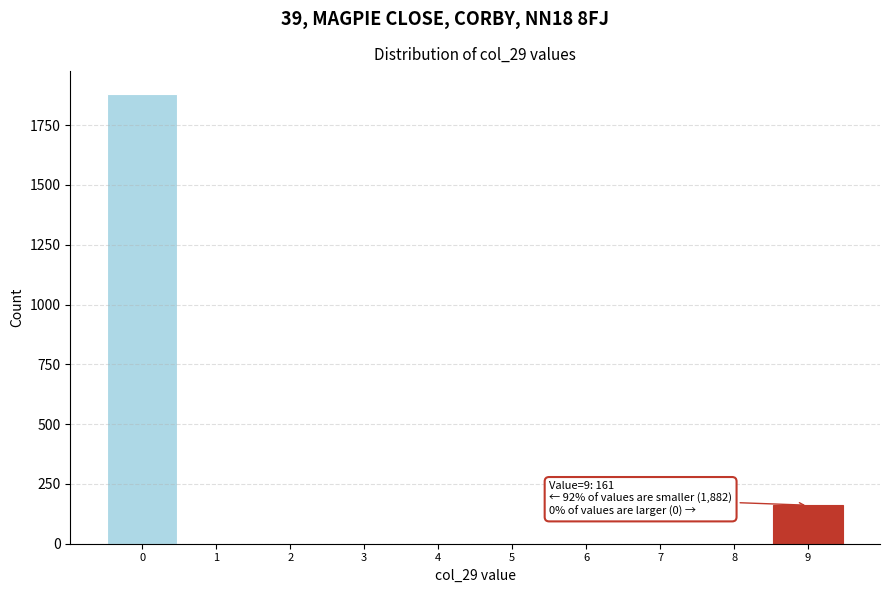

Over which range of the x-axis is the bar tallest?

-0.5 to 0.5